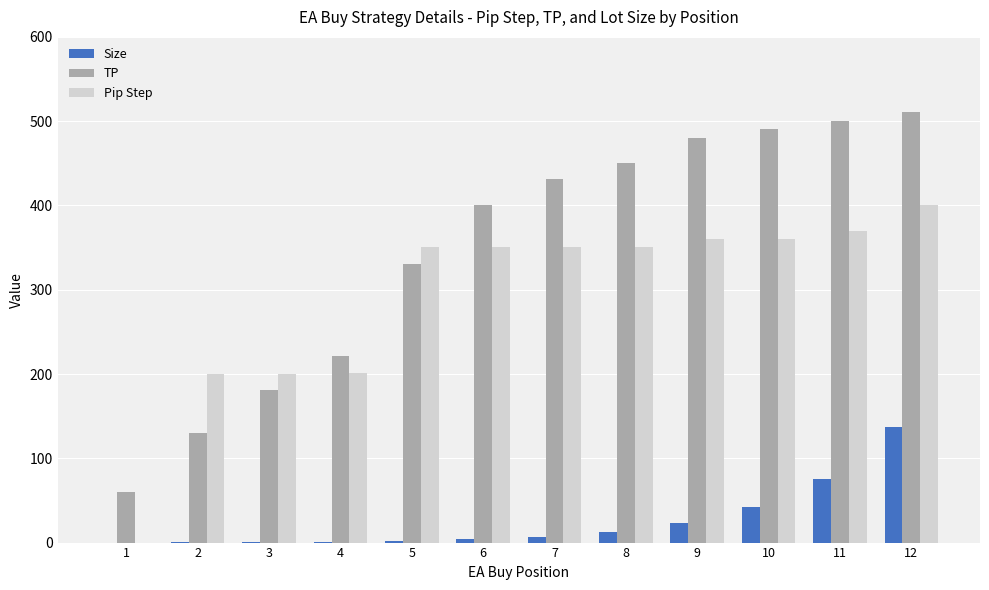

Count the number of data series in this chart.

3